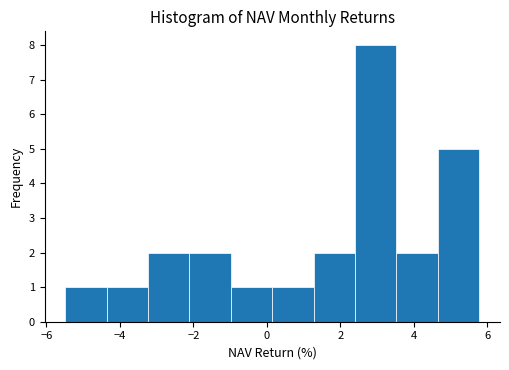

Reading left to right, list every bar in this chart as the range it spans on the x-axis followed by its height. Neither the bar edges nor the heights are printed on the chart, so give them approximately, as read against the axes.

-5.4 to -4.4: 1
-4.4 to -3.2: 1
-3.2 to -2.2: 2
-2.2 to -1.0: 2
-1.0 to 0.2: 1
0.2 to 1.2: 1
1.2 to 2.4: 2
2.4 to 3.6: 8
3.6 to 4.6: 2
4.6 to 5.8: 5